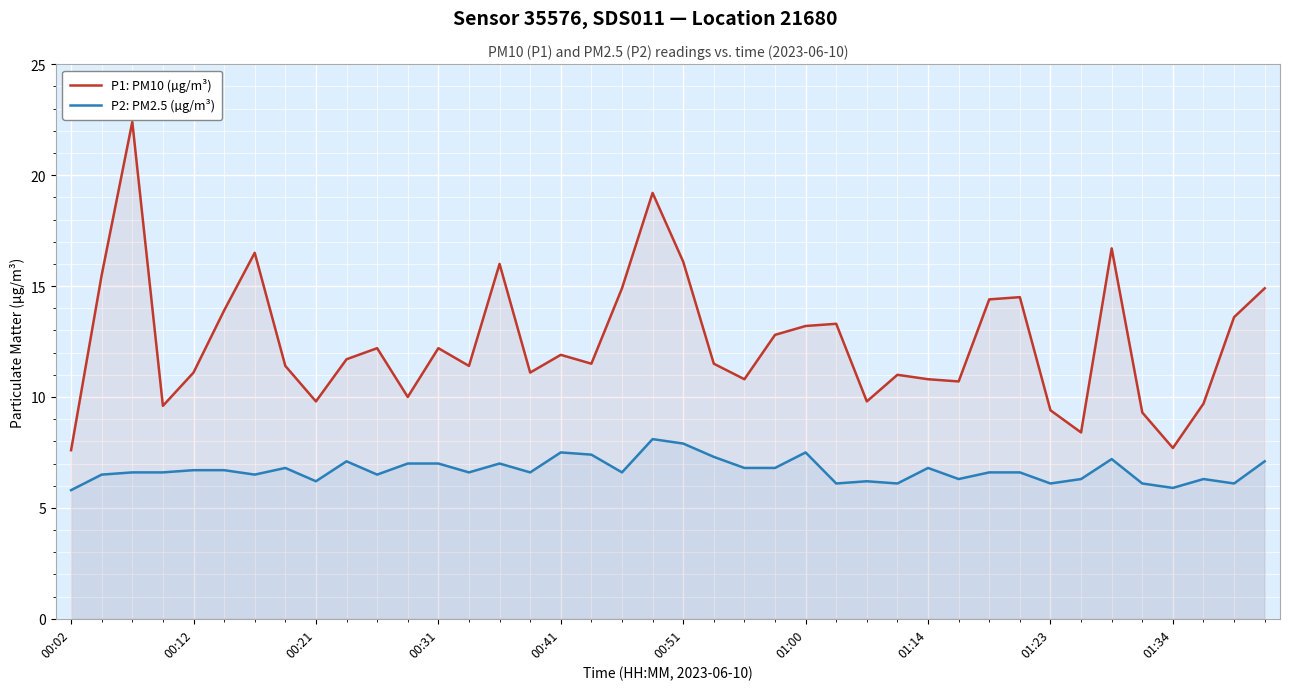

What is the difference between the maximum and second lowest values in the P2: PM2.5 (µg/m³) series?

2.2